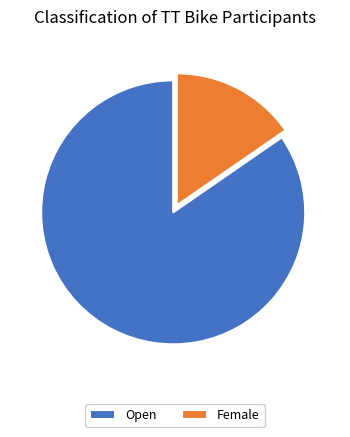

How many slices are in this pie chart?

2